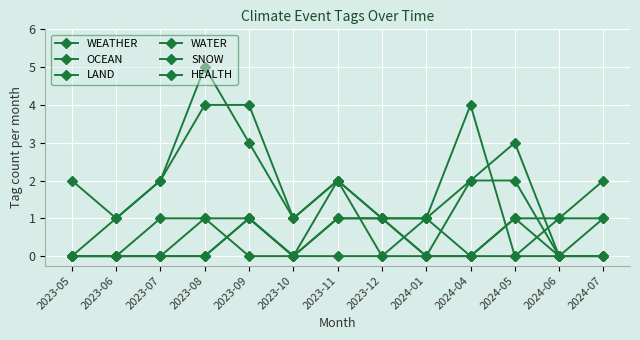

At which label is HEALTH closest to 1?

2023-07